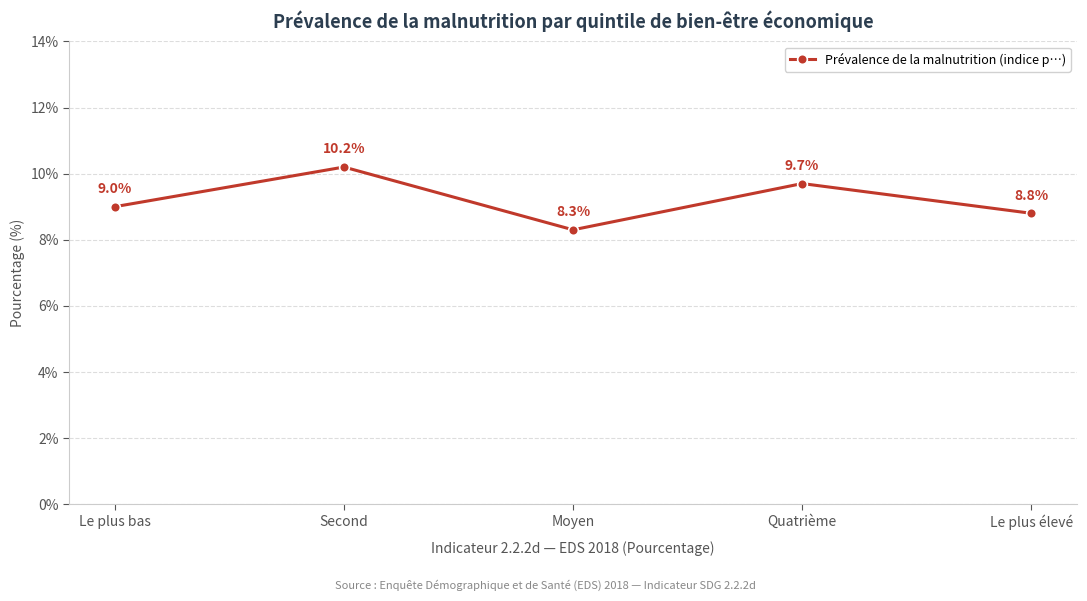

Rank the categories by value from highest to lowest.

Second, Quatrième, Le plus bas, Le plus élevé, Moyen